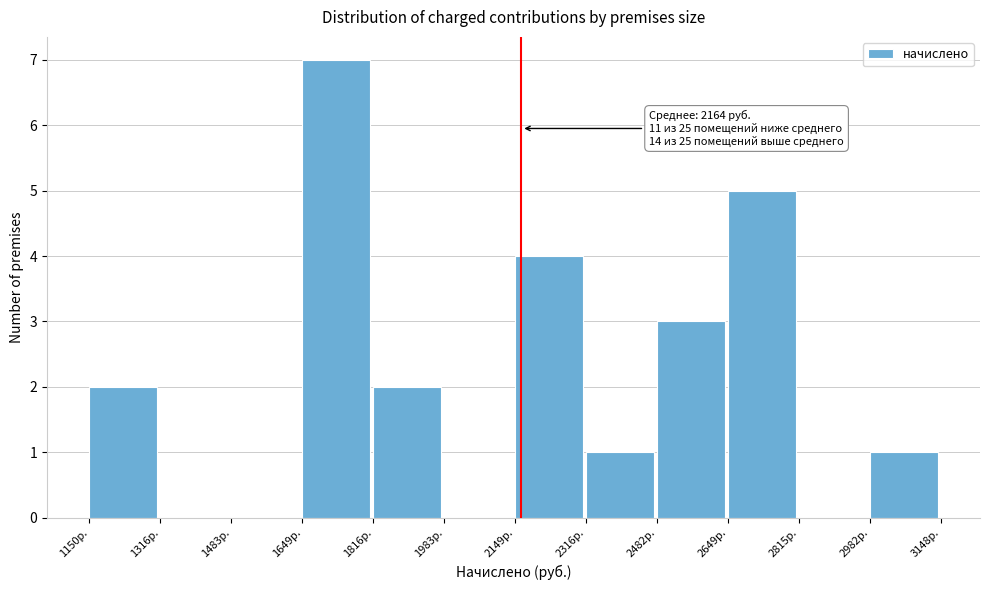

Over which range of the x-axis is the bar tallest?

1640 to 1820